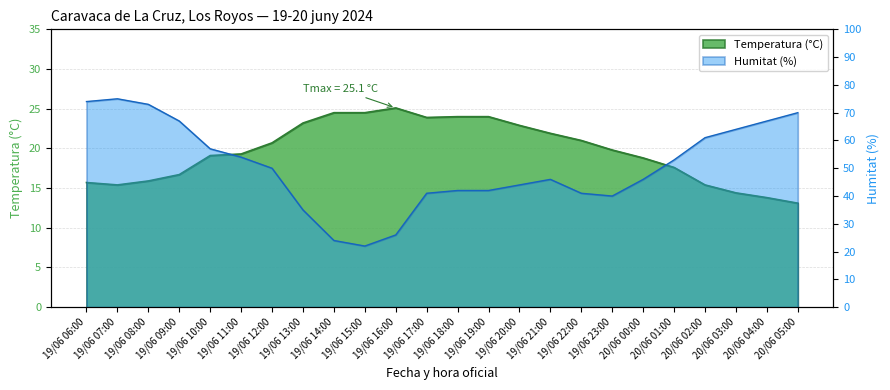

List the labels in order of Humitat (%) value, largest first.

19/06 07:00, 19/06 06:00, 19/06 08:00, 20/06 05:00, 19/06 09:00, 20/06 04:00, 20/06 03:00, 20/06 02:00, 19/06 10:00, 19/06 11:00, 20/06 01:00, 19/06 12:00, 19/06 21:00, 20/06 00:00, 19/06 20:00, 19/06 18:00, 19/06 19:00, 19/06 17:00, 19/06 22:00, 19/06 23:00, 19/06 13:00, 19/06 16:00, 19/06 14:00, 19/06 15:00